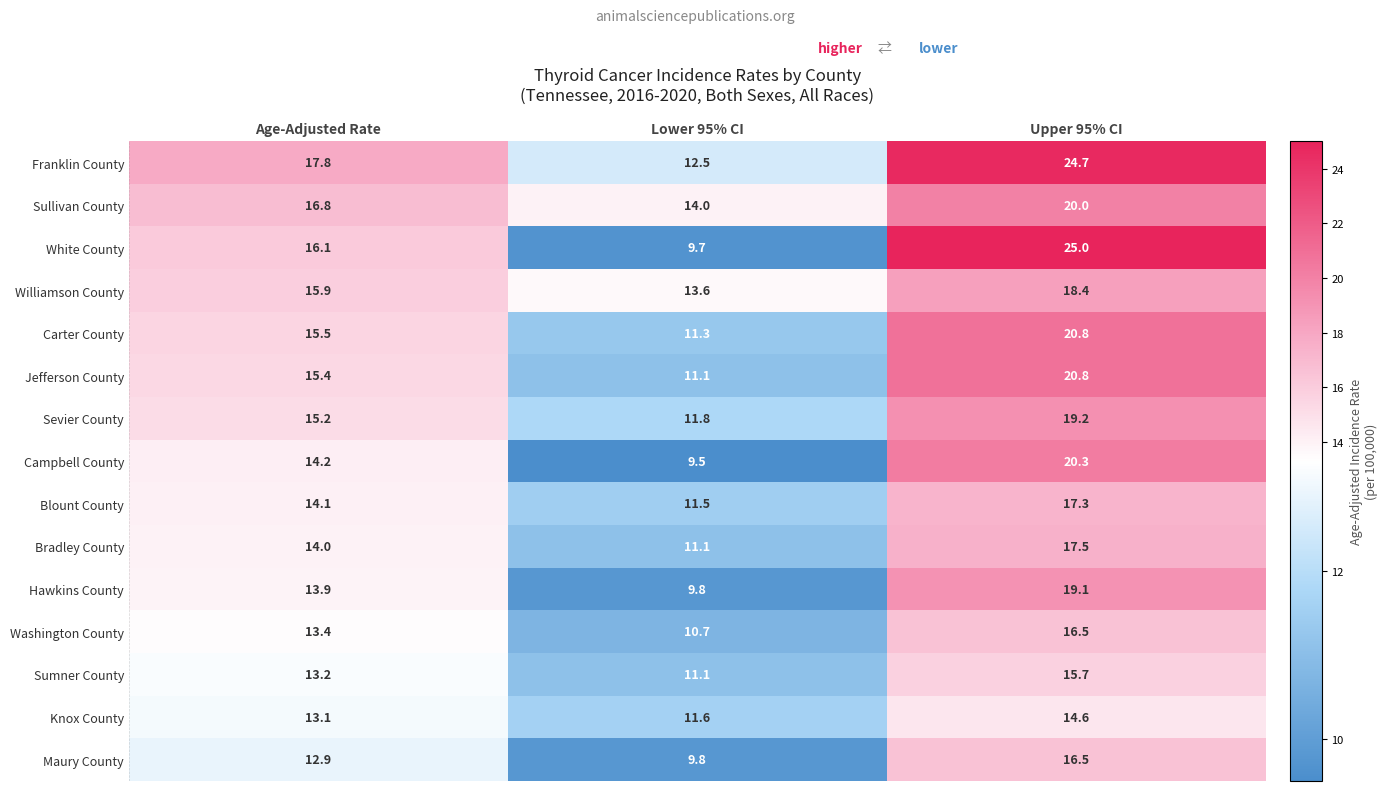

How many categories are shown in the chart?

3